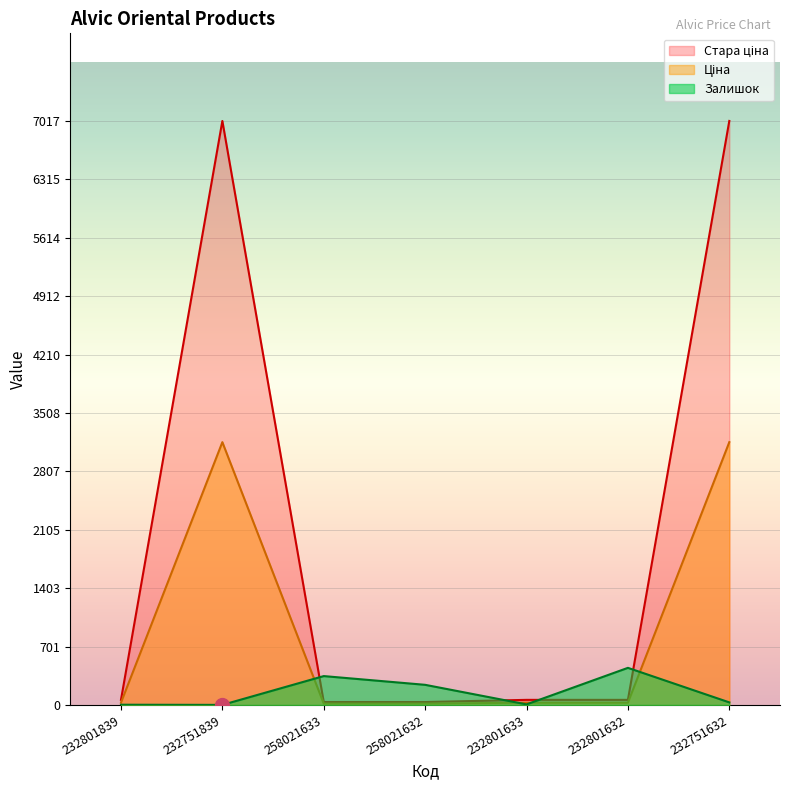

What is the difference between the Ціна values at 232801632 and 258021633?

11.7